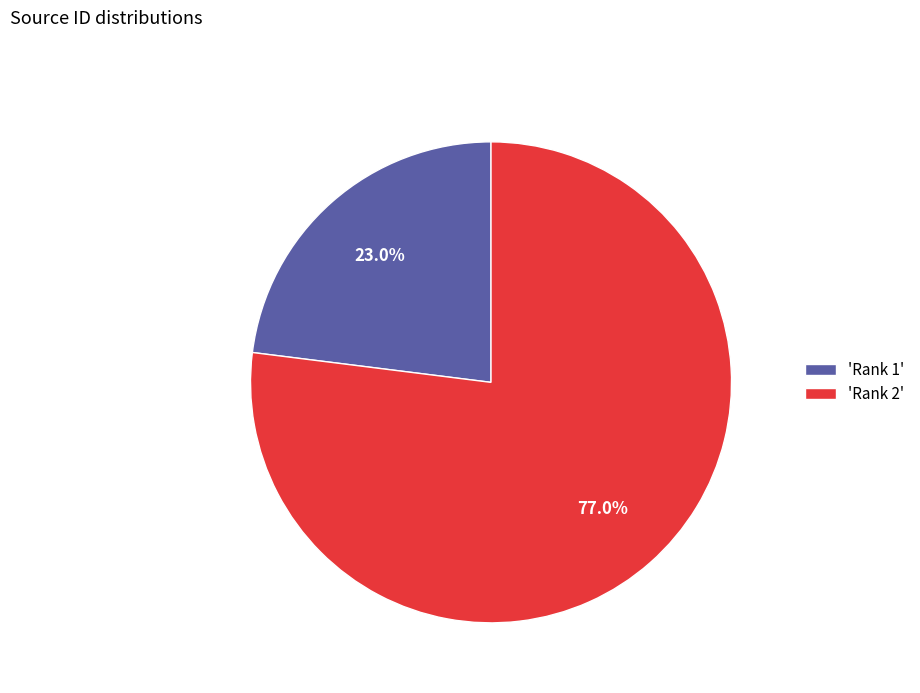

Rank the categories by value from highest to lowest.

'Rank 2', 'Rank 1'